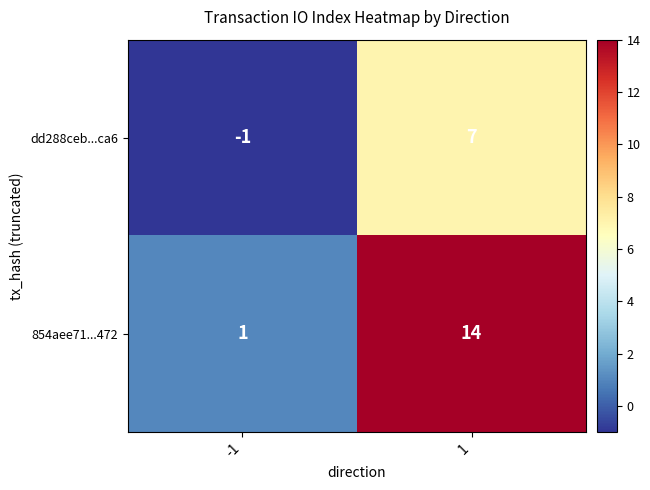

What is the spread (max minus min) of values at 1?

7